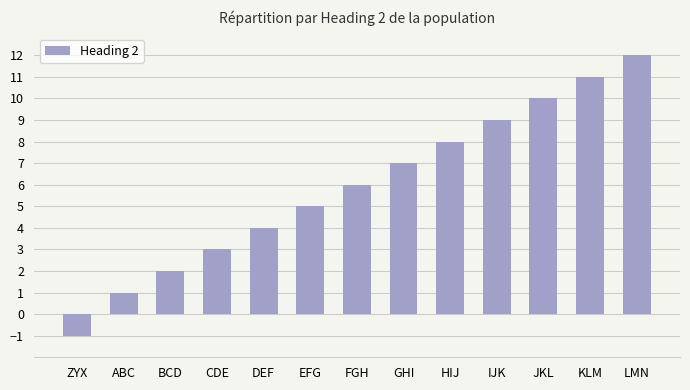

Between ZYX and GHI, which is larger?

GHI